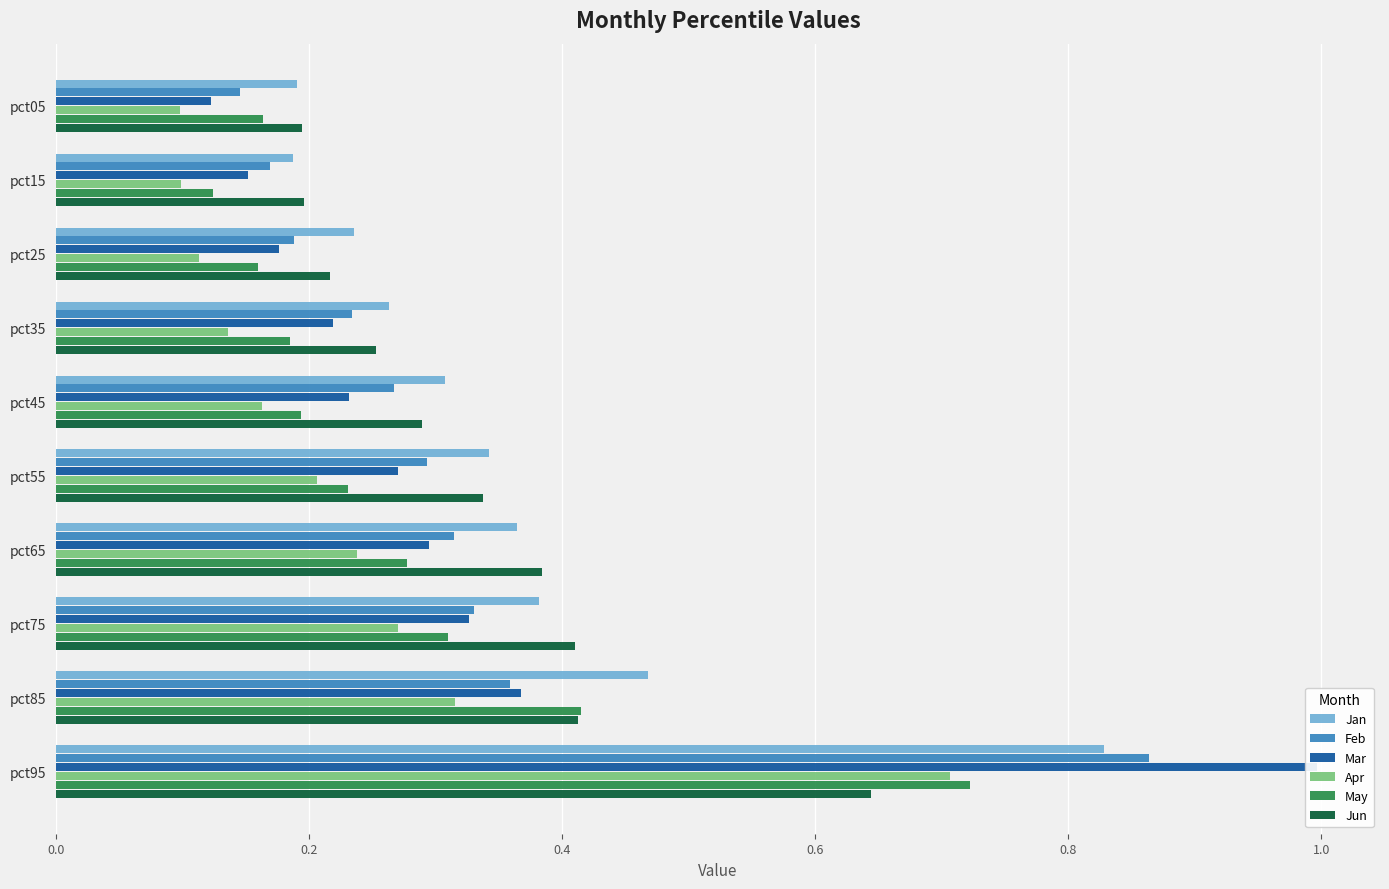

Is it true that Mar equals 0.1 at pct65?

False